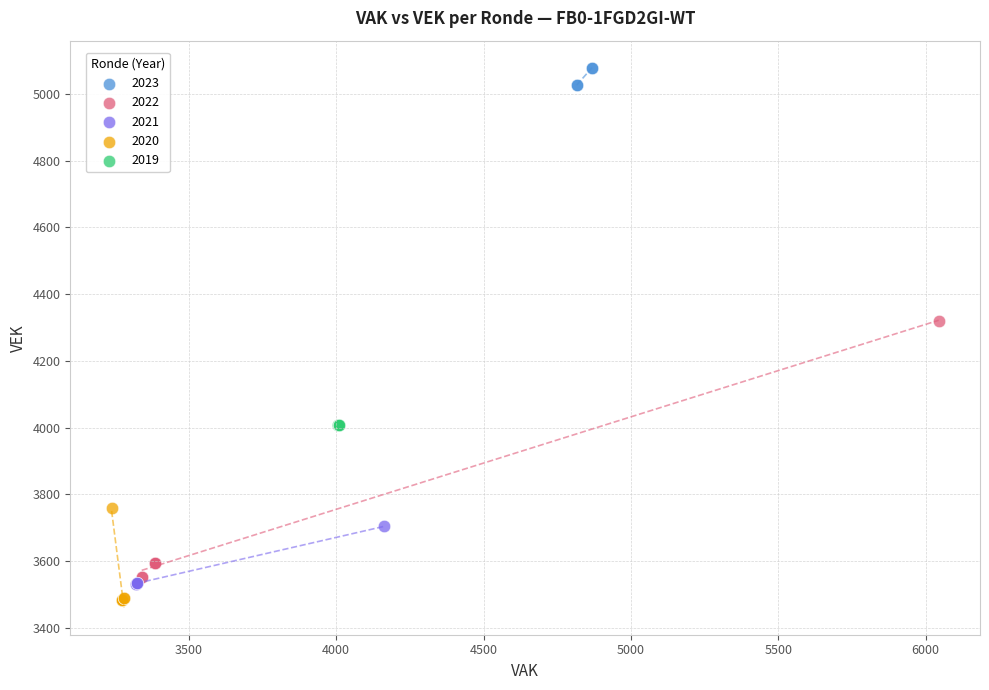

Which series has the largest Y range (max minus min)?

2022